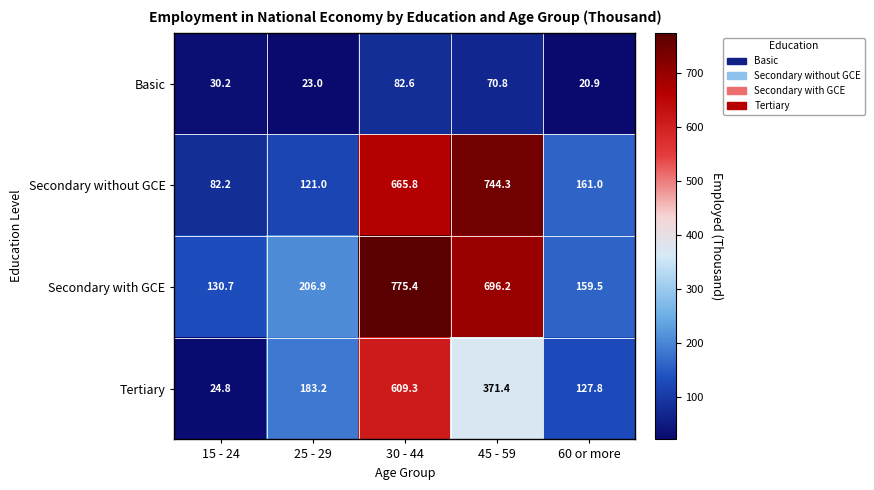

Which series changed the most between 25 - 29 and 30 - 44?

Secondary with GCE